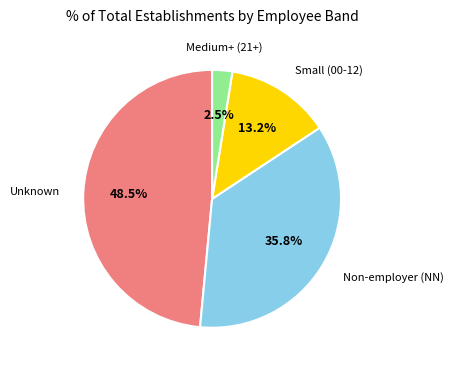

Between Unknown and Small (00-12), which is larger?

Unknown